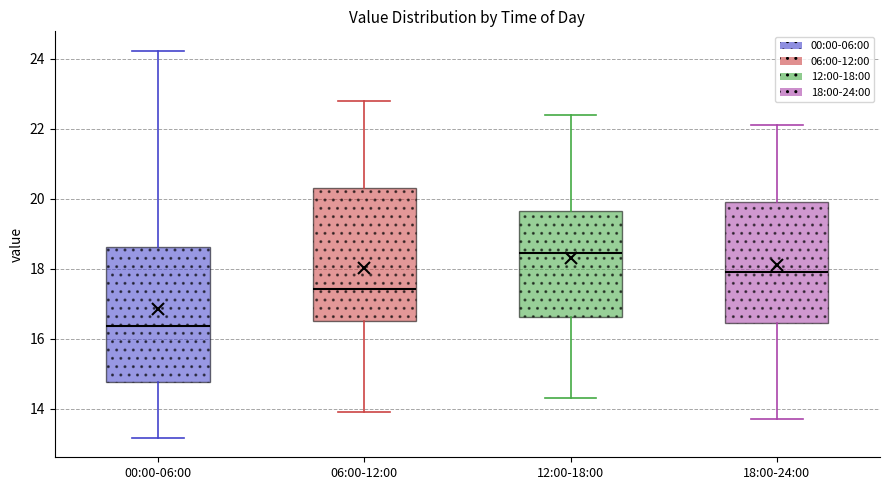

Which box's median line is the highest?

12:00-18:00